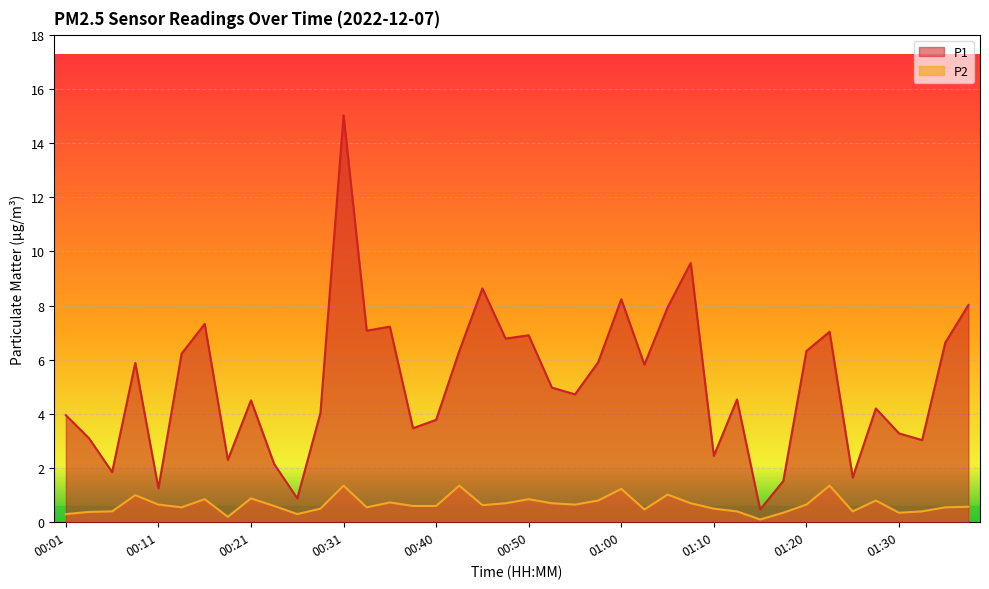

What is the label of the 15th point from the right?

01:03